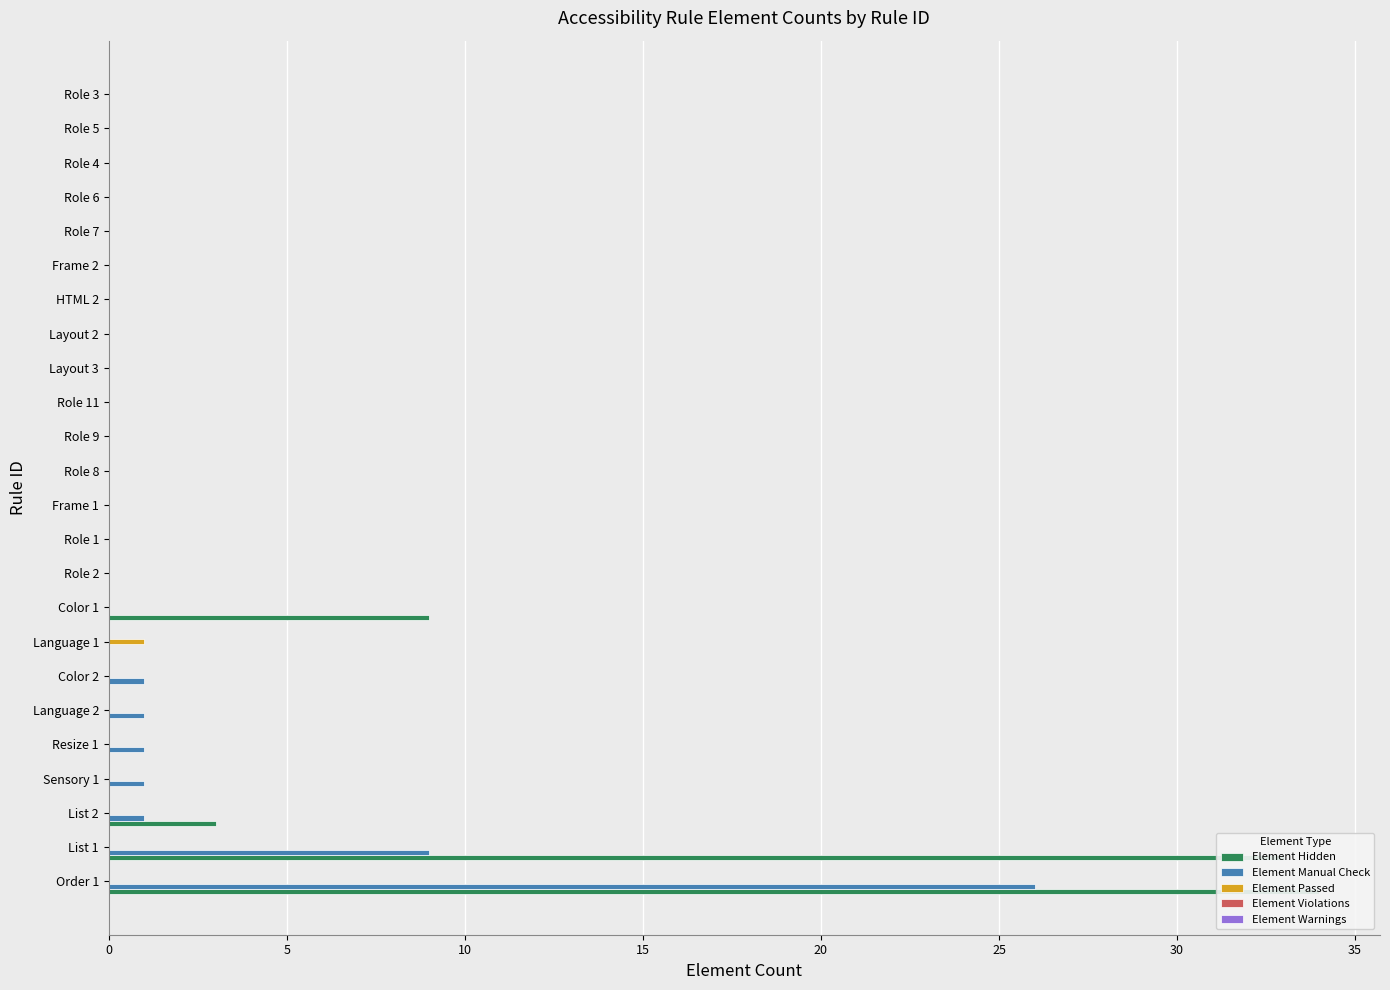

How many data points in Element Manual Check are above 0?

7